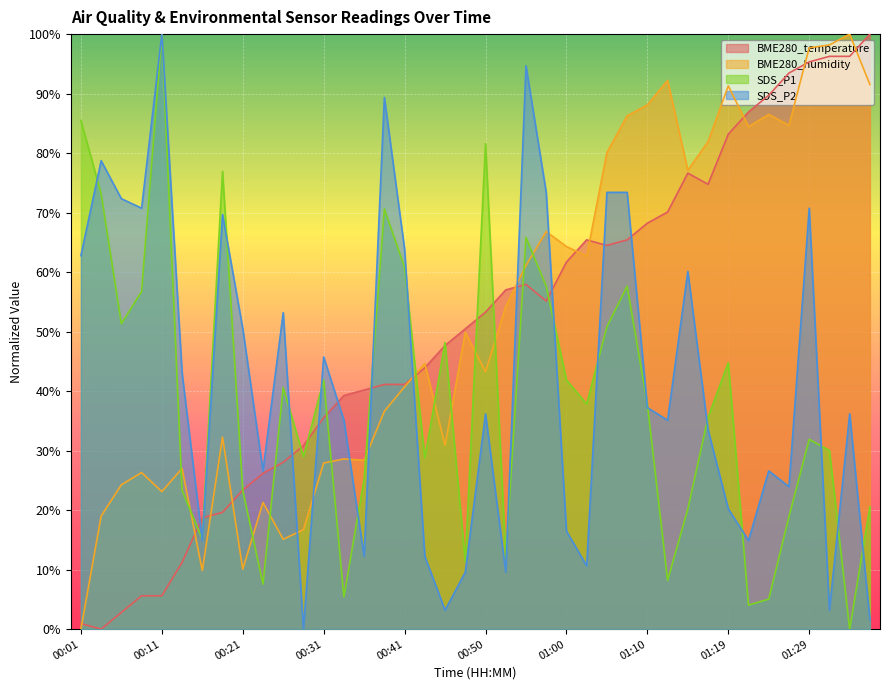

How many lines are shown in the chart?

4